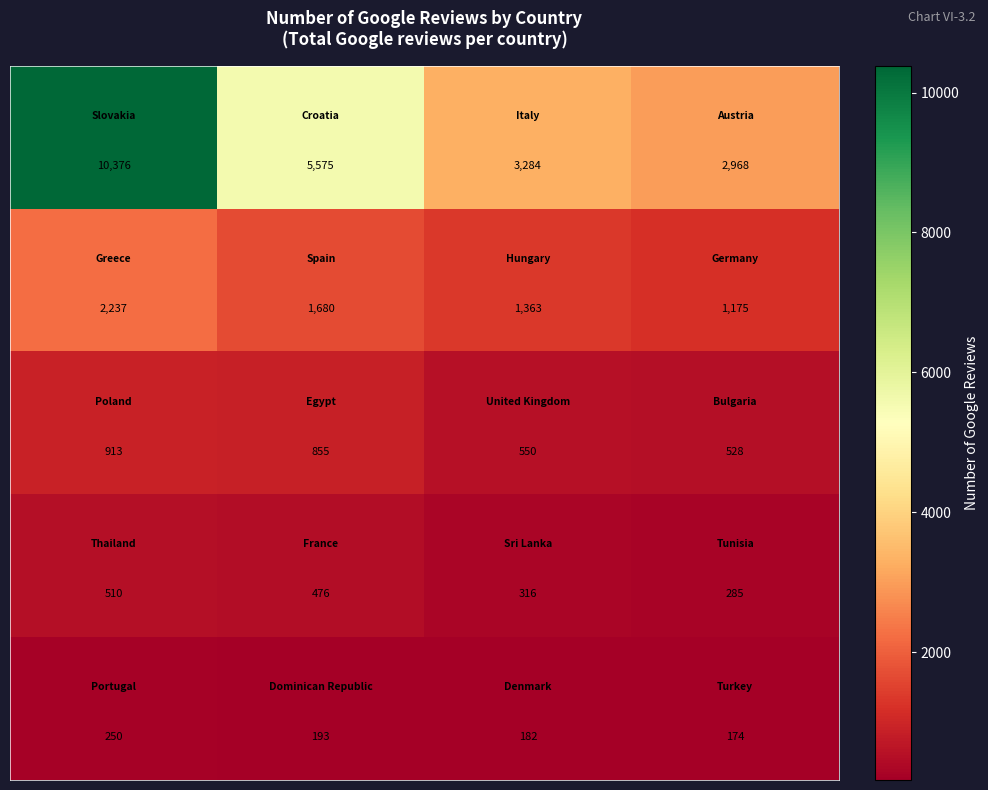

What is the maximum value shown in the chart?

10376